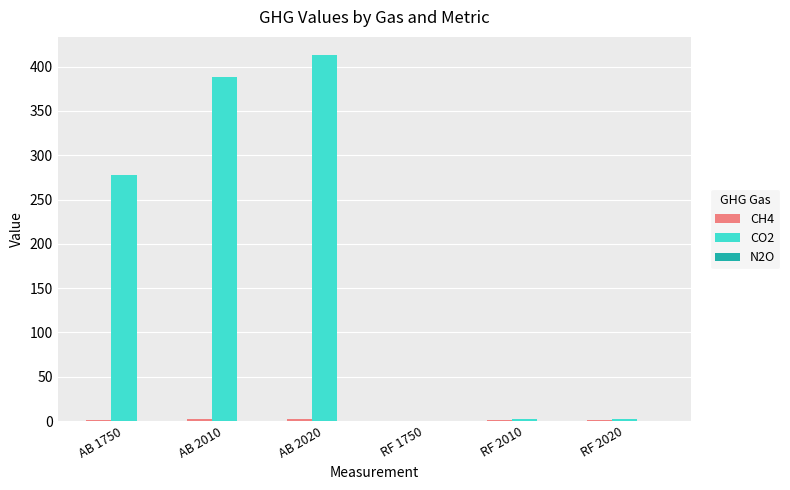

Does the chart contain stacked bars?

No